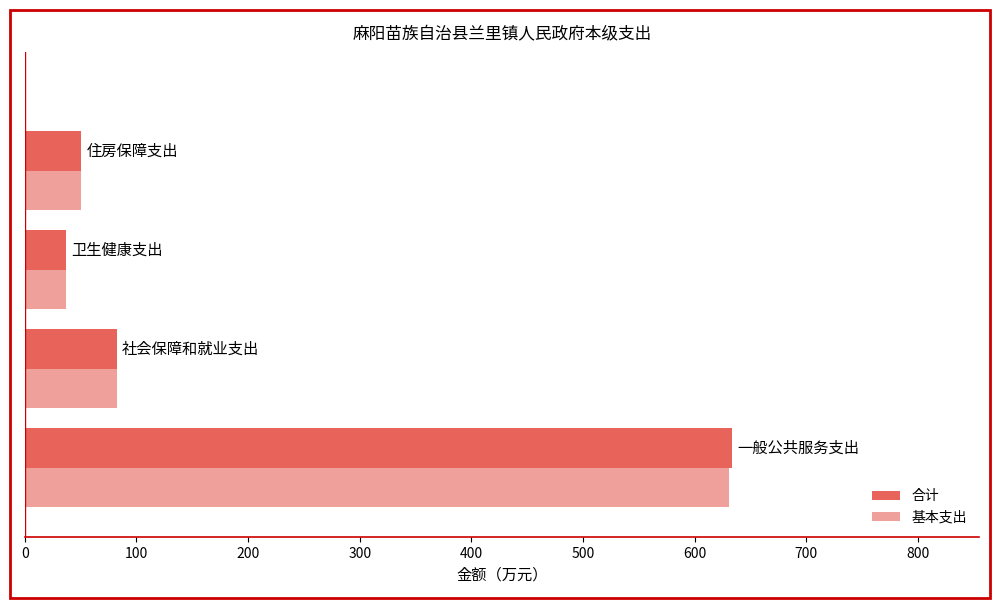

What is the difference between the maximum and minimum values in the 基本支出 series?

594.3